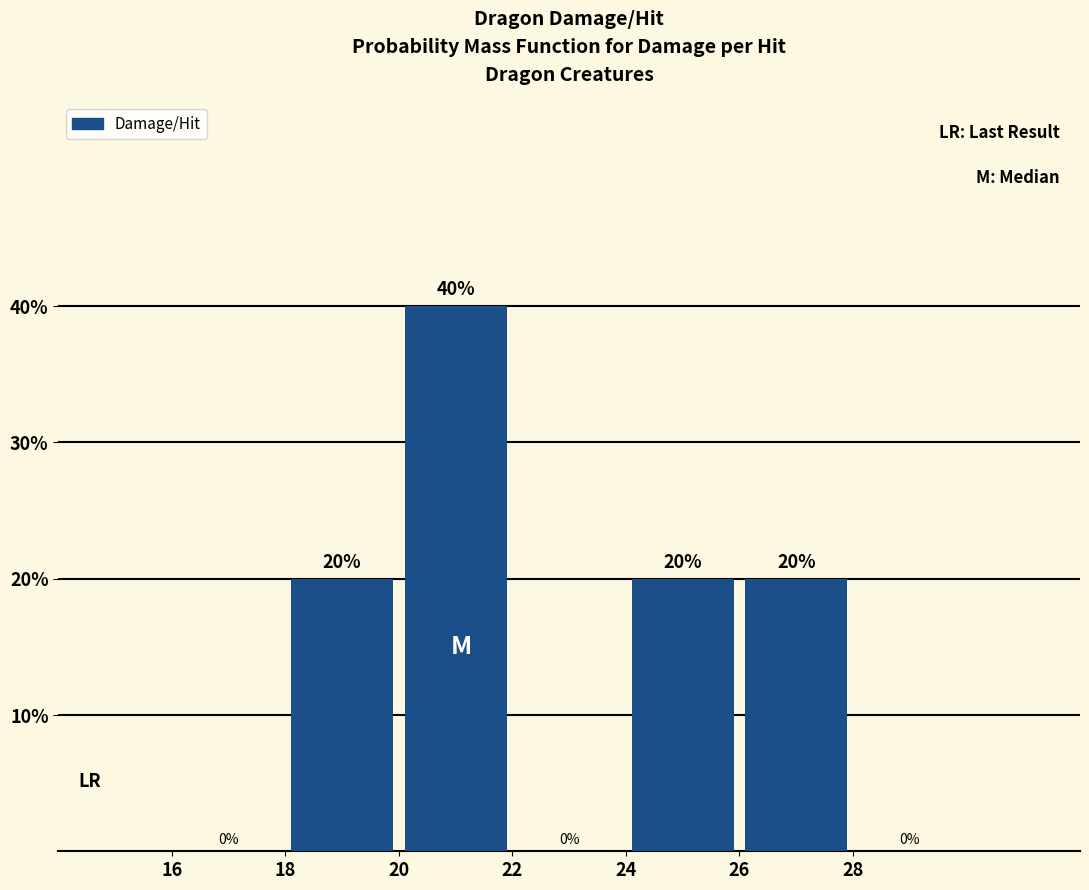

Over which range of the x-axis is the bar tallest?

20 to 22